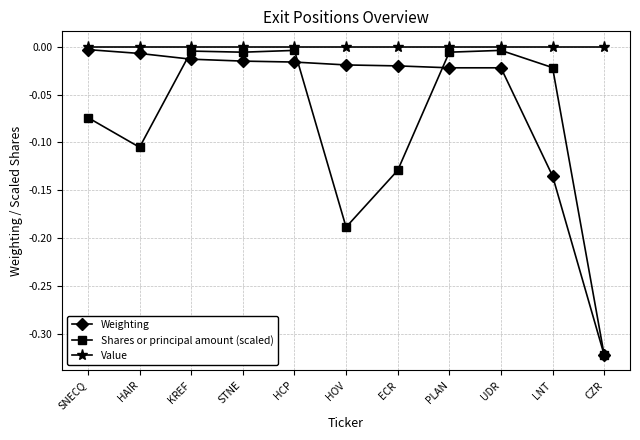

In Shares or principal amount (scaled), how many points are higher than both neighbors (excluding endpoints)?

3